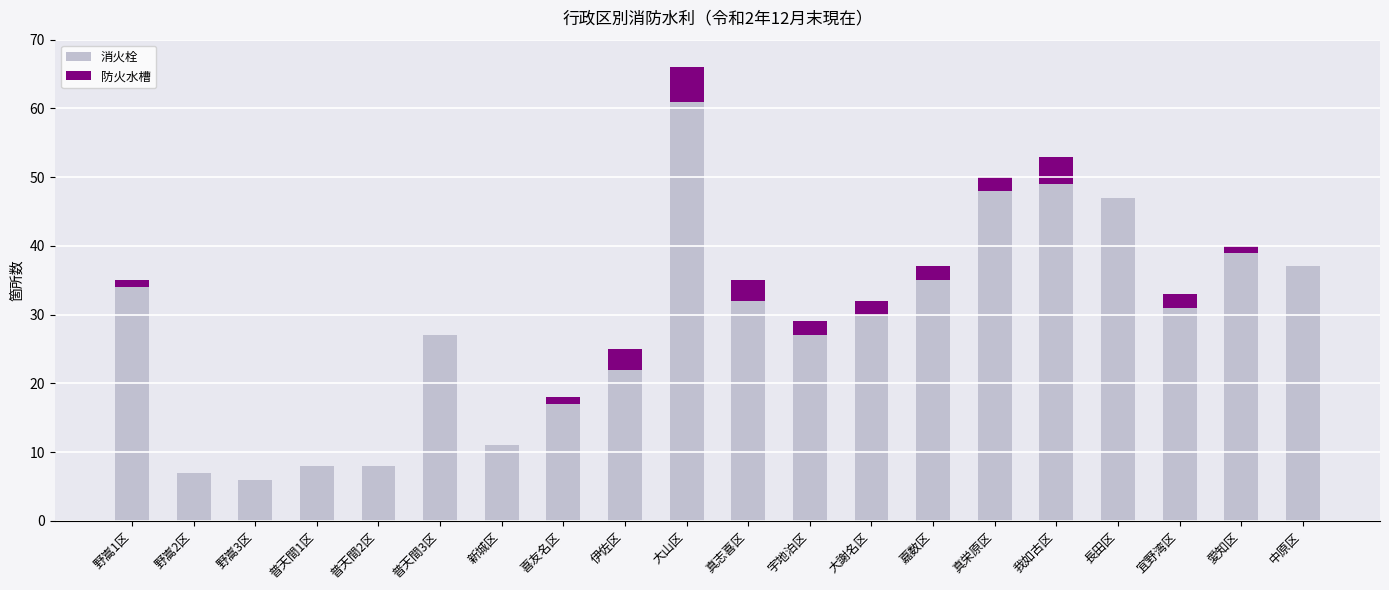

True or false: 消火栓 has a value of 37 at 中原区.

True